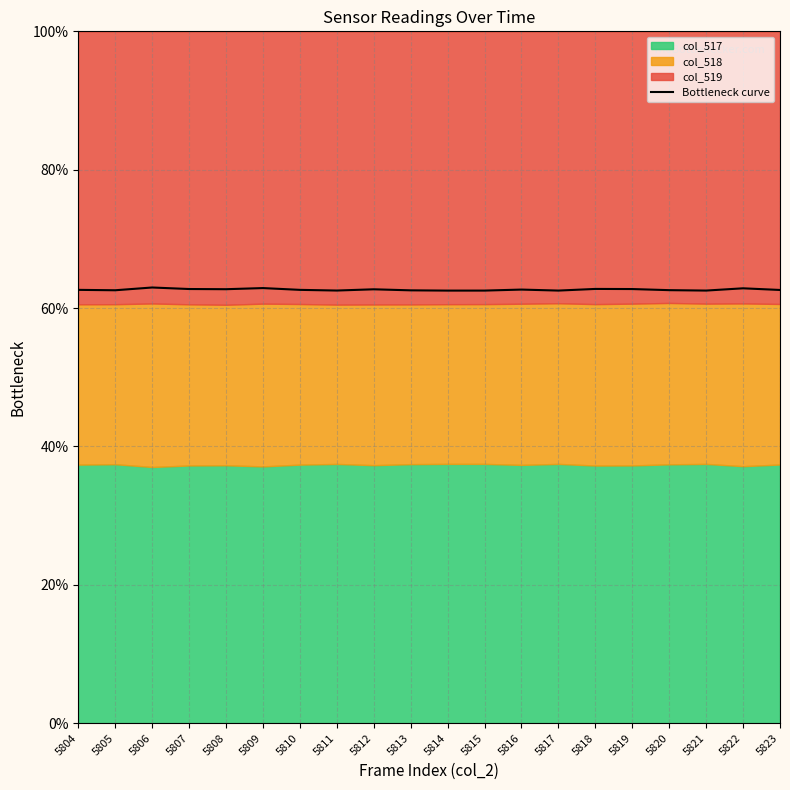

Rank the categories by value from lowest to highest.

5814, 5815, 5817, 5821, 5811, 5813, 5805, 5820, 5823, 5804, 5810, 5816, 5812, 5808, 5819, 5807, 5818, 5822, 5809, 5806